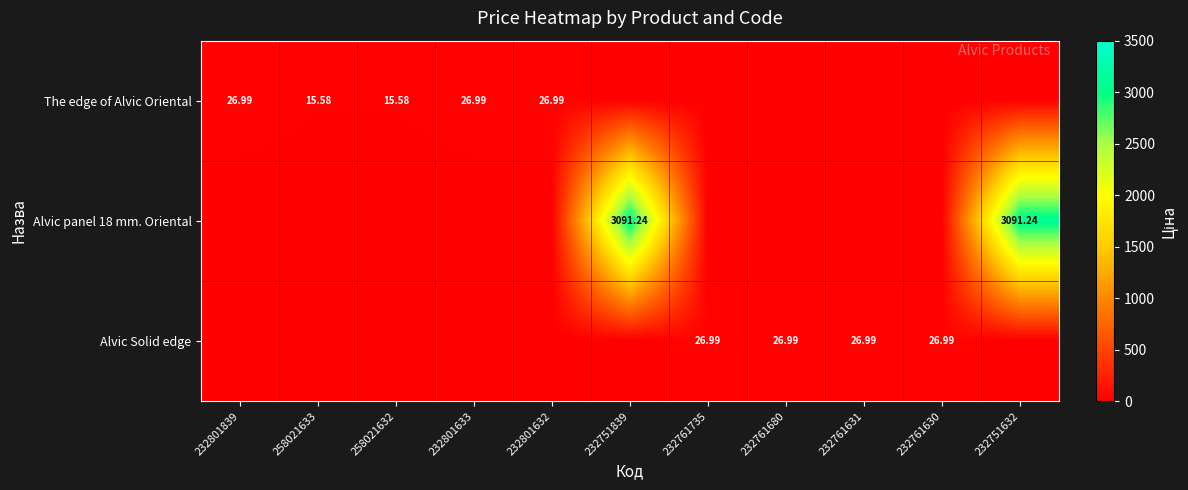

Which series changed the most between 232801839 and 232761735?

The edge of Alvic Oriental